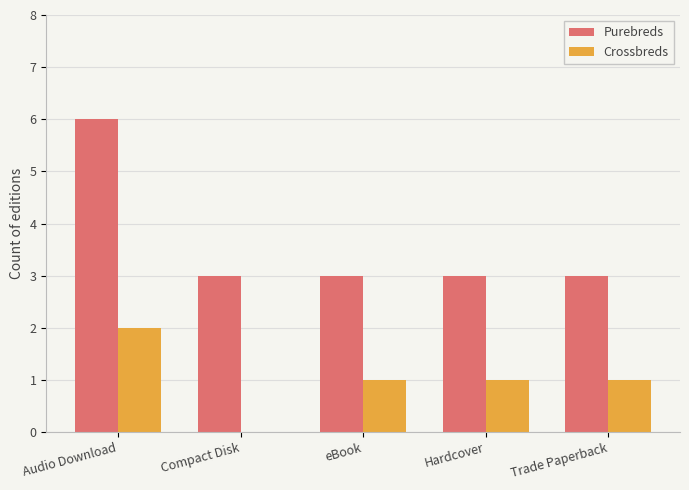

What is the sum of the Purebreds values at Audio Download and Trade Paperback?

9